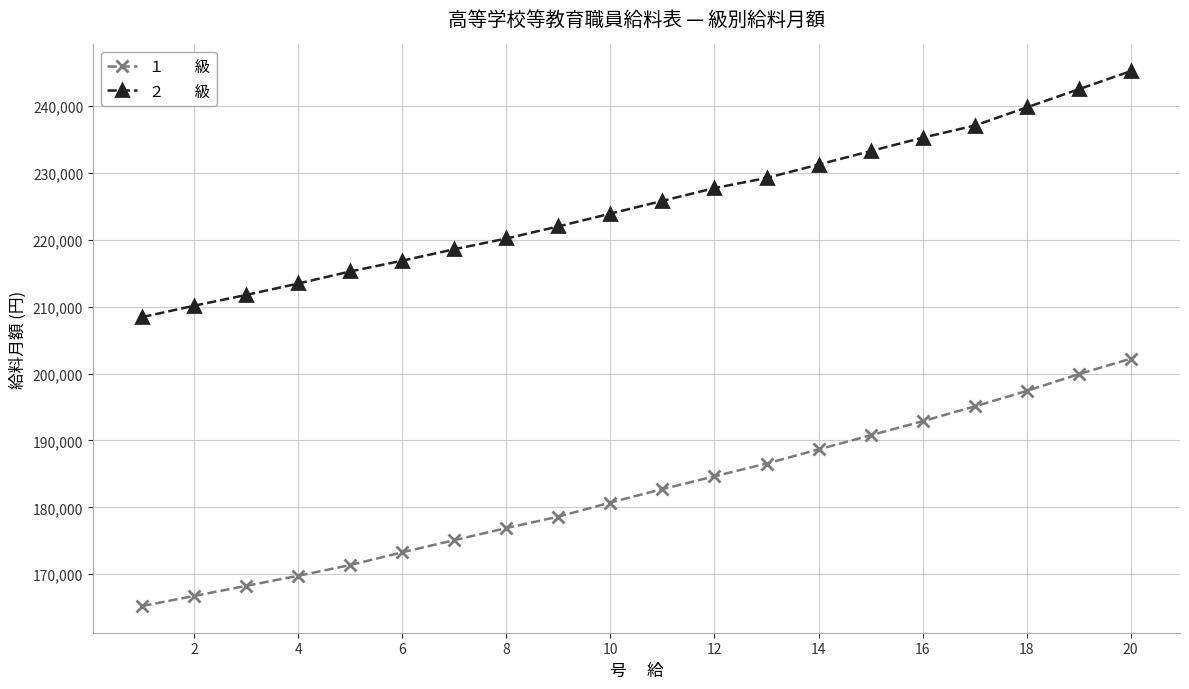

What is the greatest value displayed?

245244